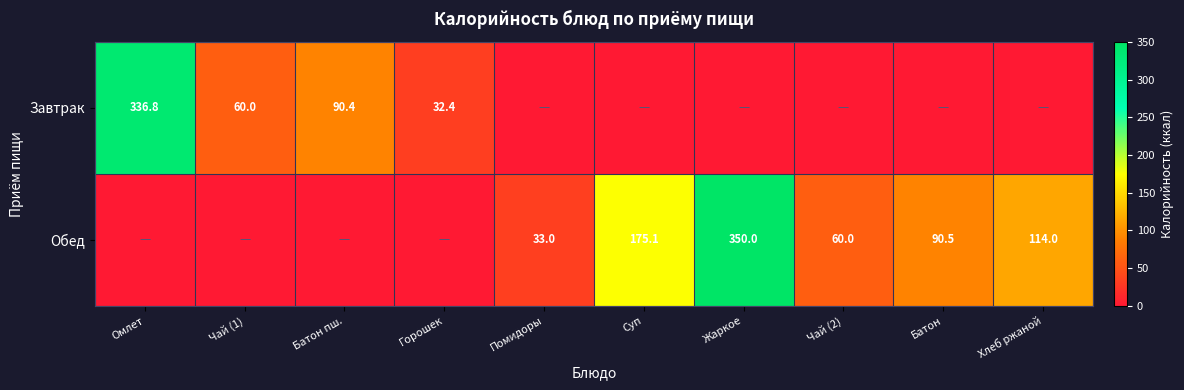

What is the difference between the highest and lowest values at Суп?

175.1